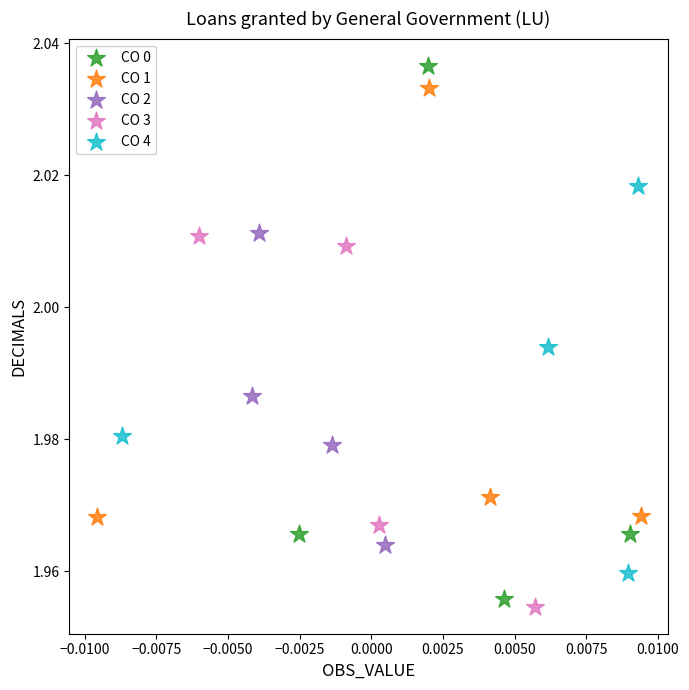

Which series has the largest Y range (max minus min)?

CO 0